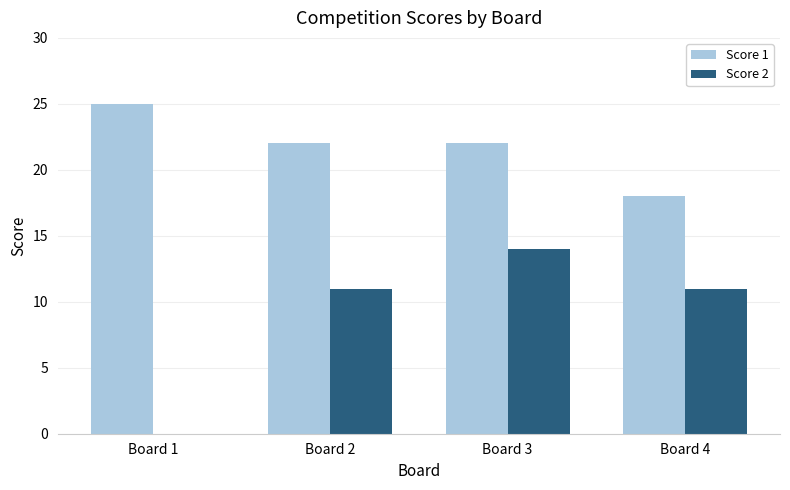

What is the highest value of the Score 1 series?

25